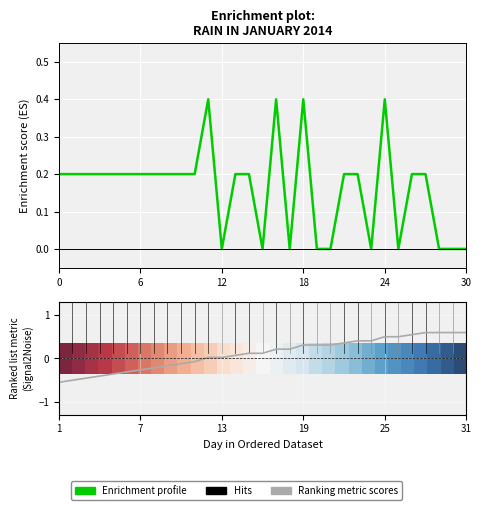

In rain, how many points are lower than both neighbors (excluding endpoints)?

5